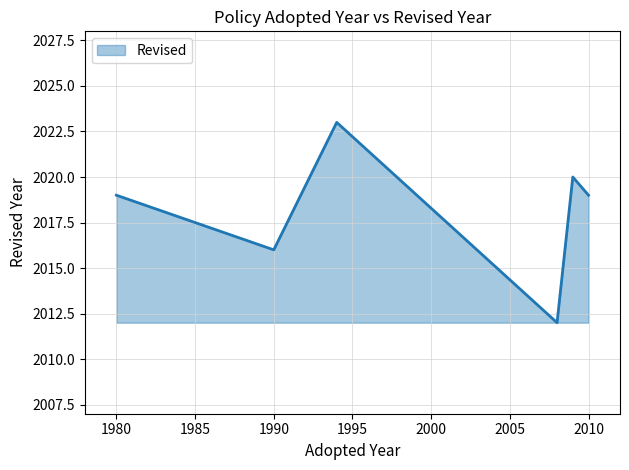

What is the sum of all values?

12109